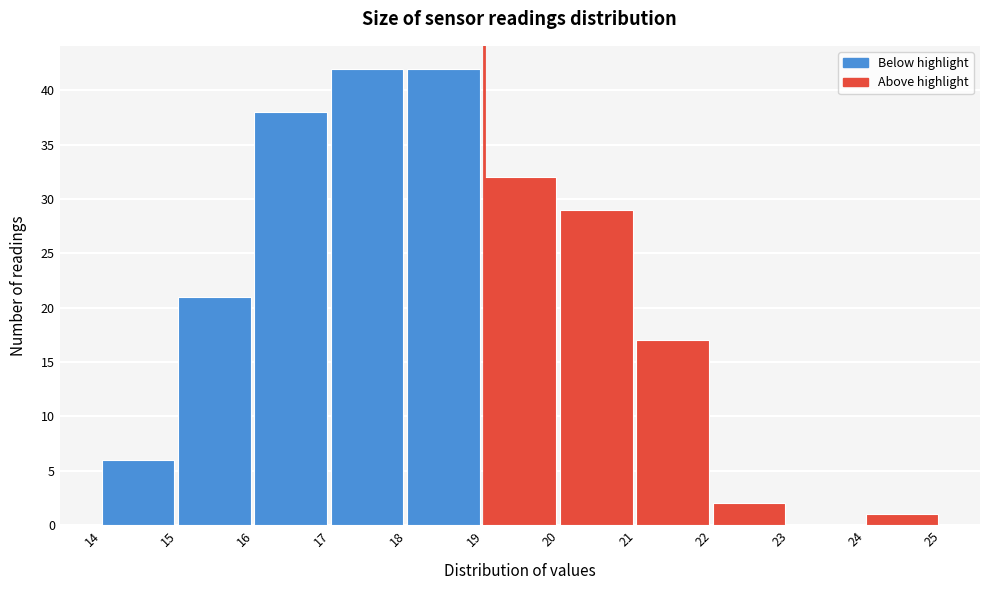

Reading left to right, list every bar in this chart as the range it spans on the x-axis followed by its height. The values are not printed on the chart, so give them approximately, as read against the axis.

14 to 15: 6
15 to 16: 21
16 to 17: 38
17 to 18: 42
18 to 19: 42
19 to 20: 32
20 to 21: 29
21 to 22: 17
22 to 23: 2
23 to 24: 0
24 to 25: 1